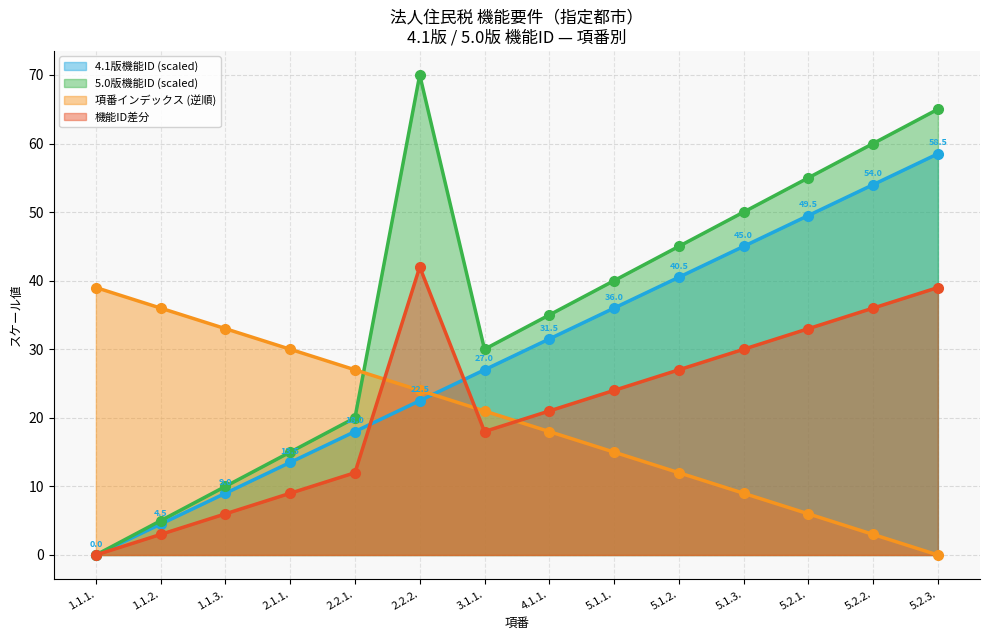

The value of 4.1版機能ID at 2.2.2. is 42. True or false?

True